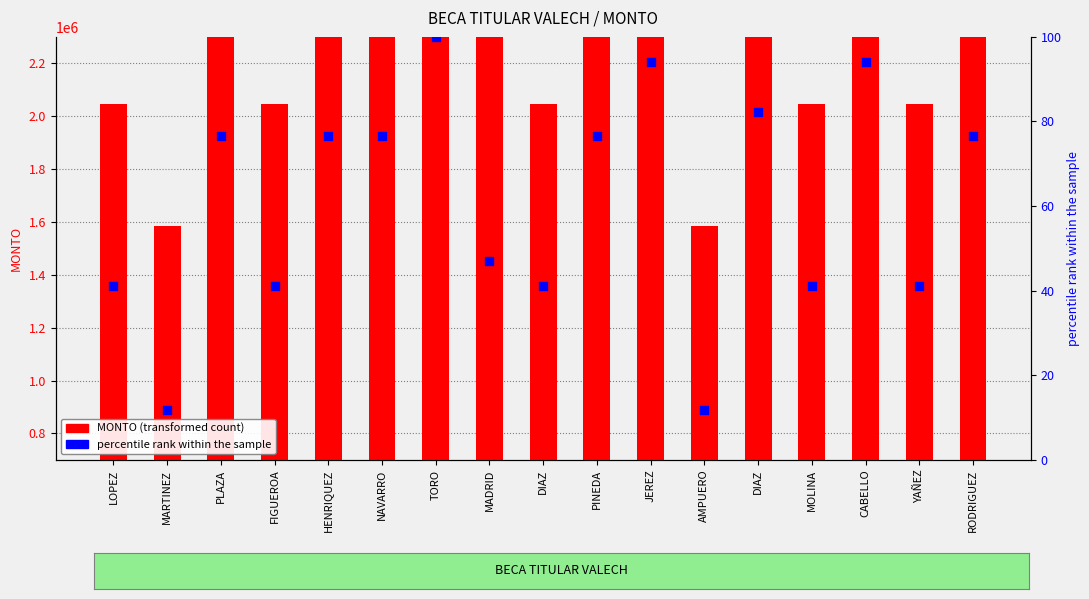

At which category is the sum across all series the highest?

TORO